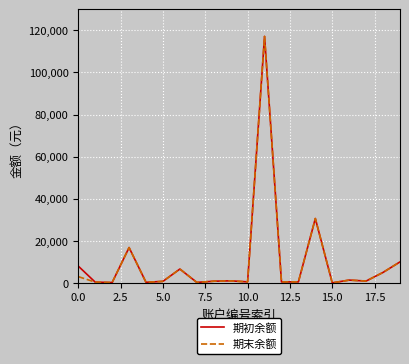

What is the greatest value displayed?

117123.1